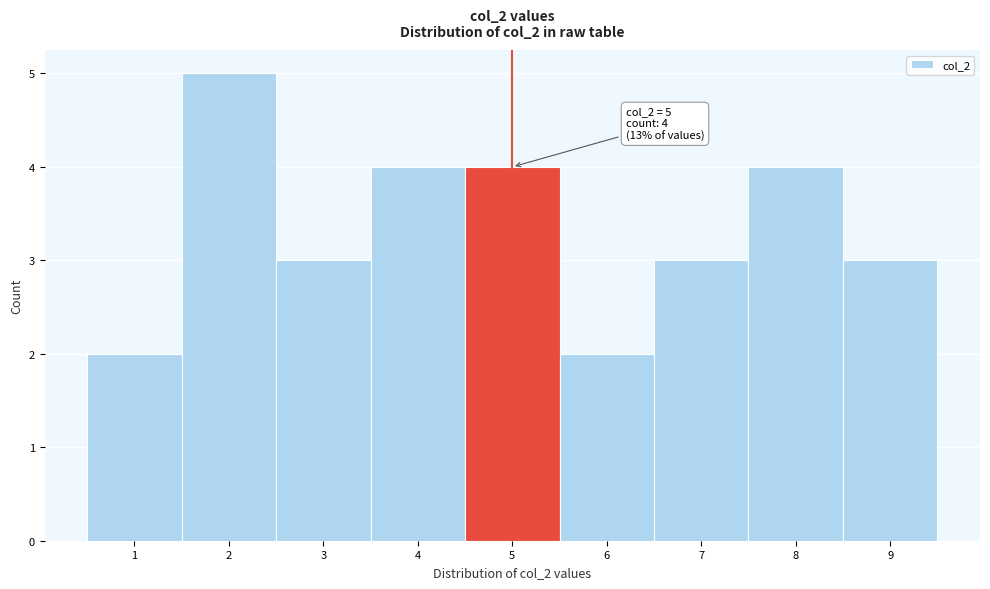

Over which range of the x-axis is the bar tallest?

1.5 to 2.5